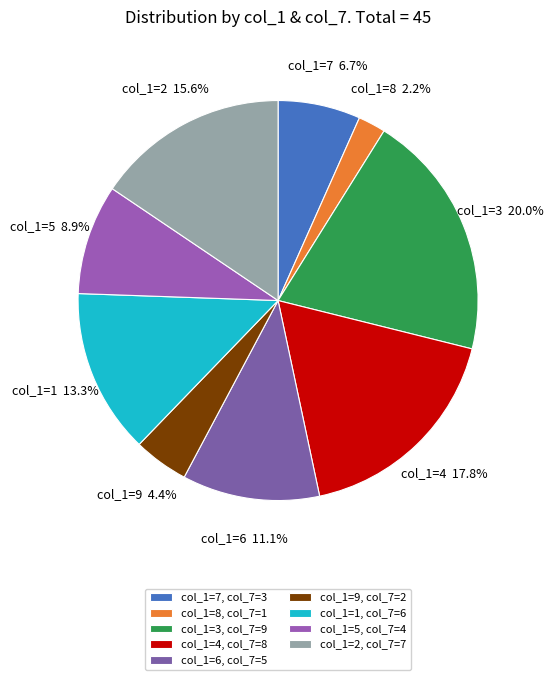

What is the ratio of the value at col_1=3 to the value at col_1=1?

1.5